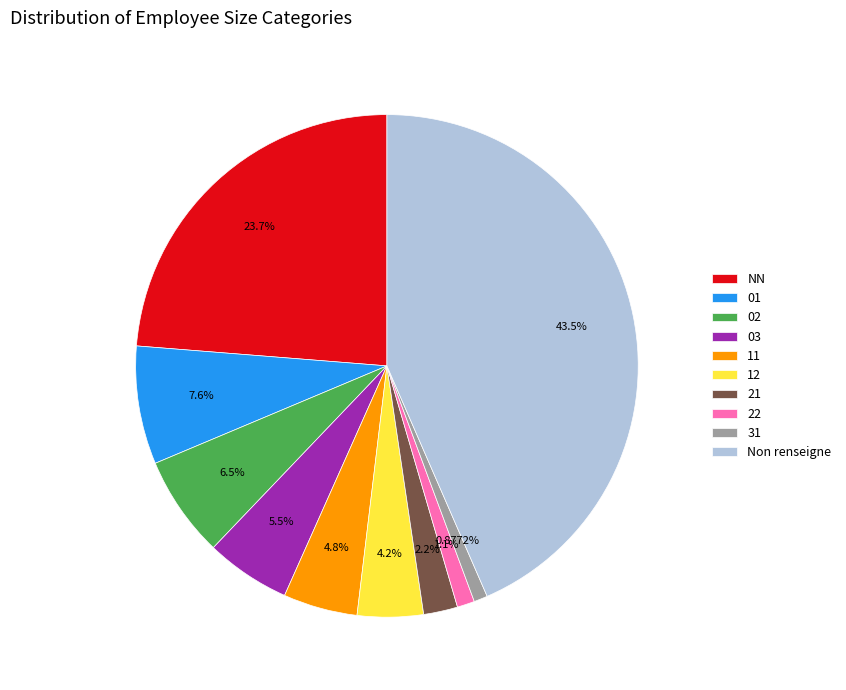

To the nearest percent, what portion does 02 represent?

7%